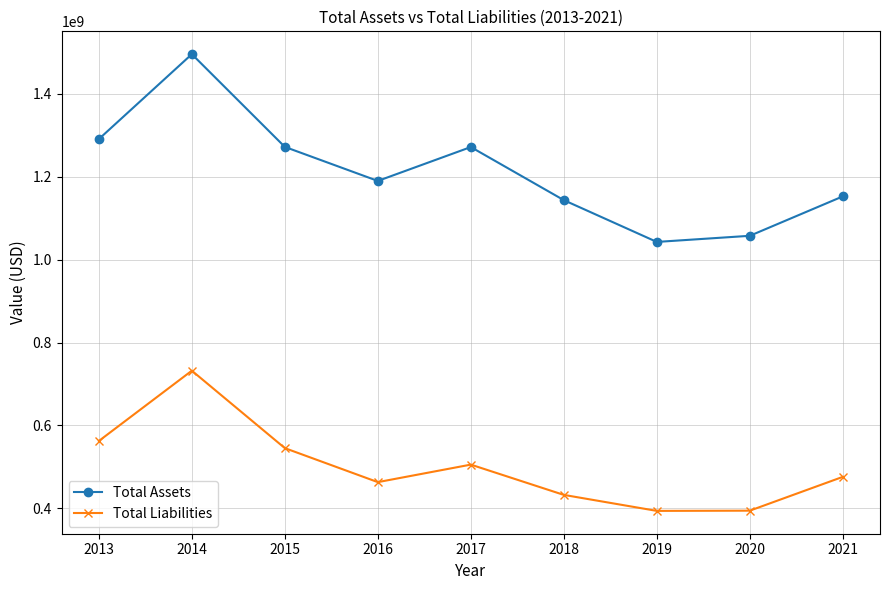

How many lines are shown in the chart?

2